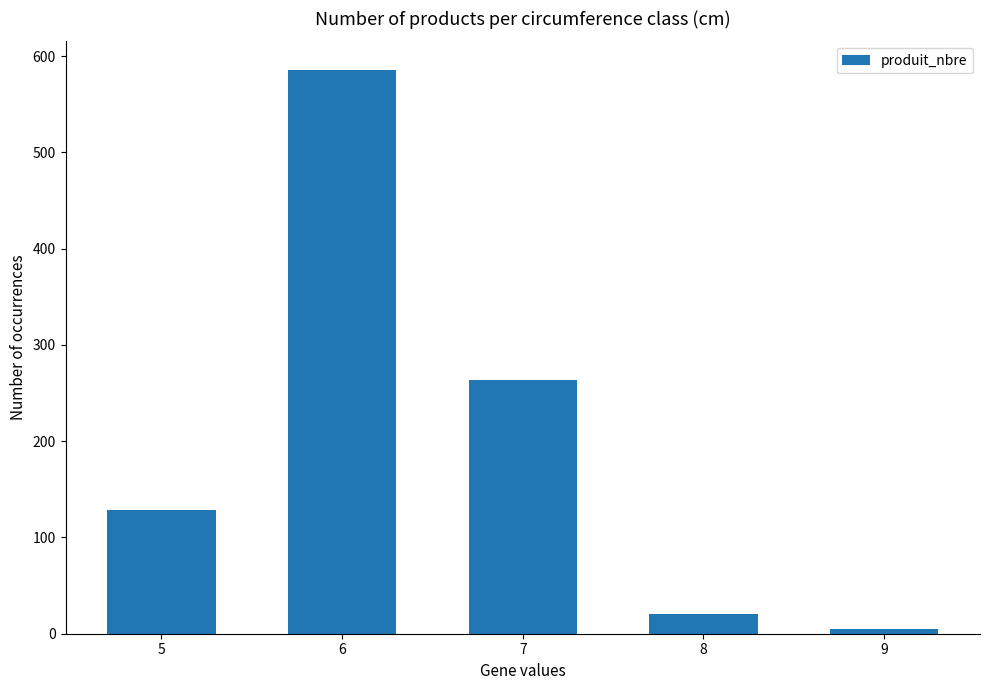

The value at 9 is 5. True or false?

True